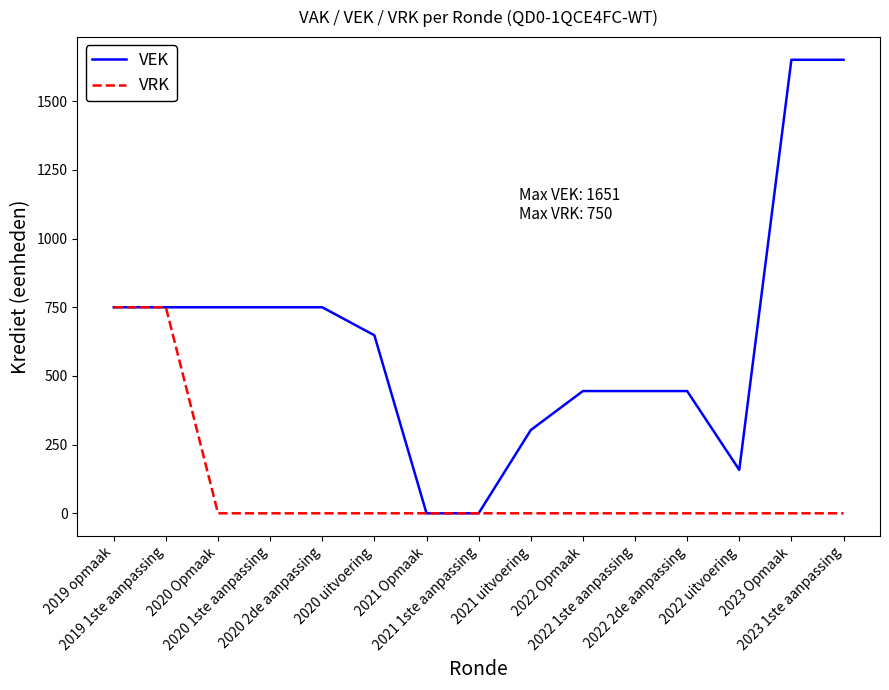

True or false: VRK has a value of -318 at 2021 uitvoering.

False